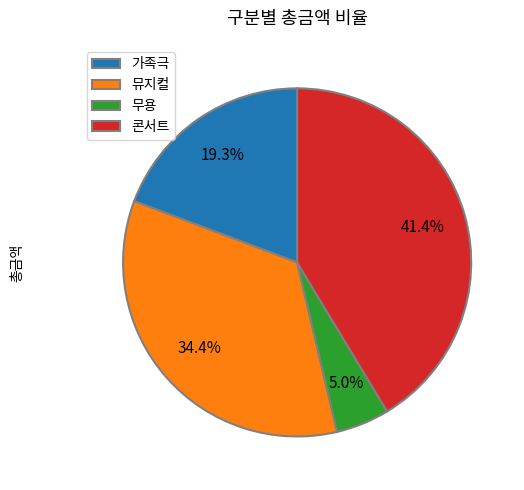

Approximately how many times larger is the value at 무용 compared to 가족극?

0.3